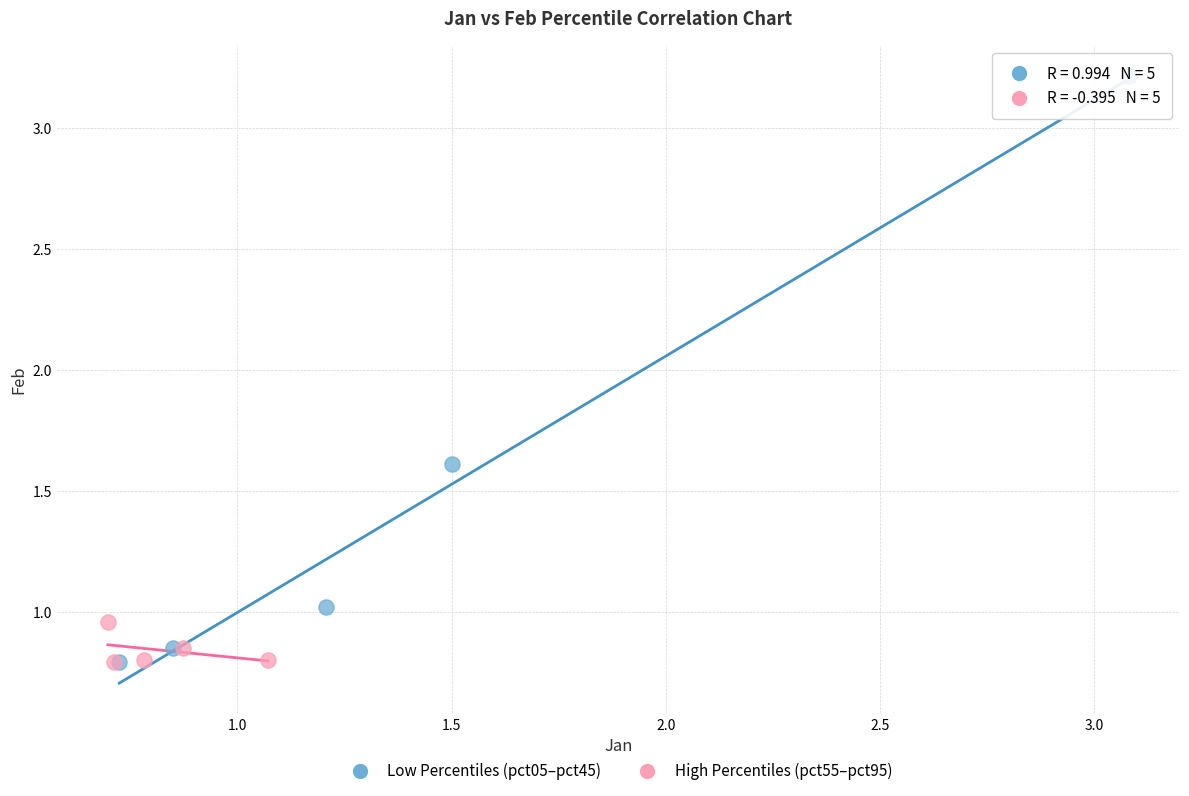

What are all the series names shown in the legend?

Low Percentiles (pct05–pct45), High Percentiles (pct55–pct95)